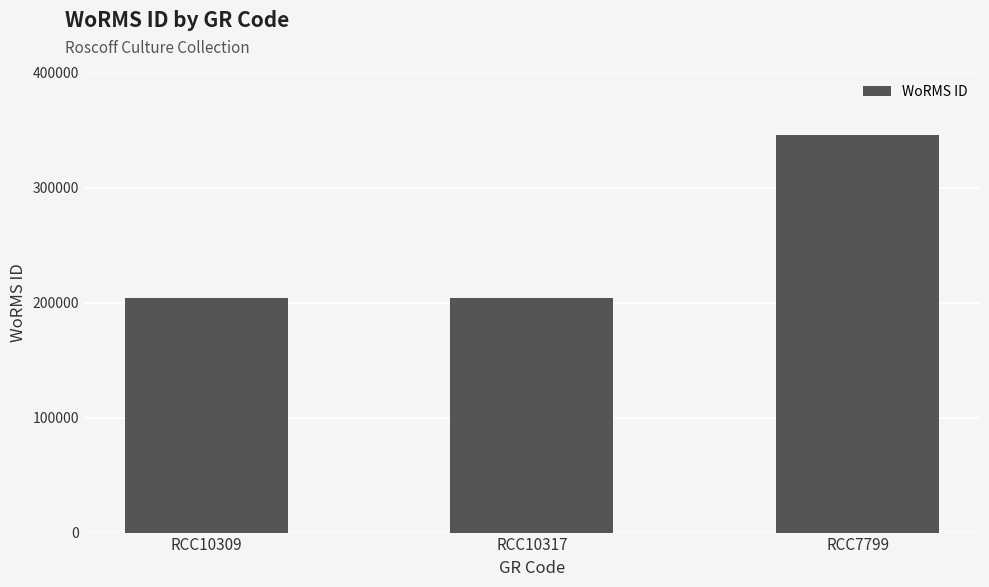

What is the approximate value at RCC7799, to the nearest 10?

345460